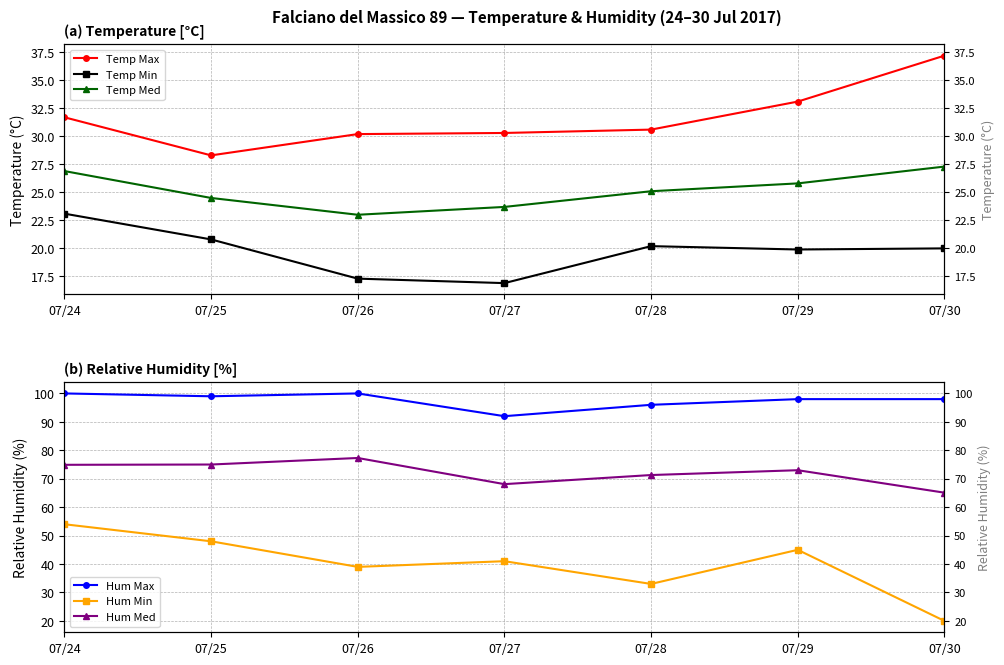

Rank the series at 07/27 from highest to lowest value.

Hum Max, Hum Med, Hum Min, Temp Max, Temp Med, Temp Min